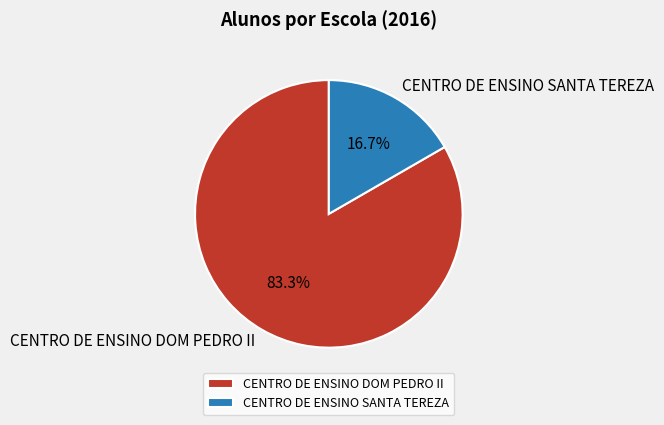

Approximately how many times larger is the value at CENTRO DE ENSINO SANTA TEREZA compared to CENTRO DE ENSINO DOM PEDRO II?

0.2